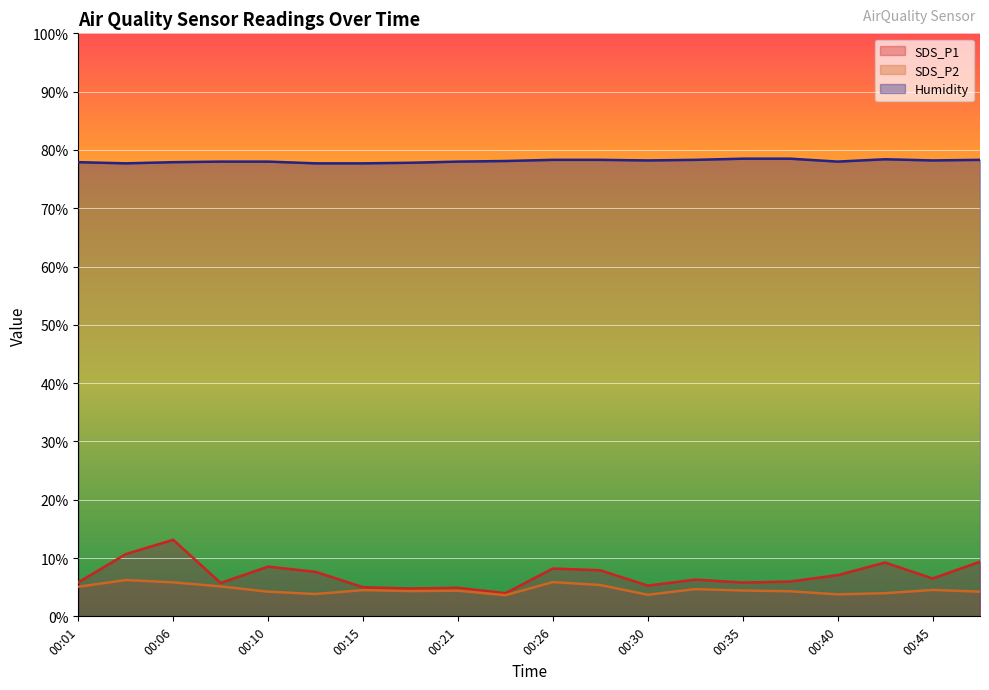

How many lines are shown in the chart?

3